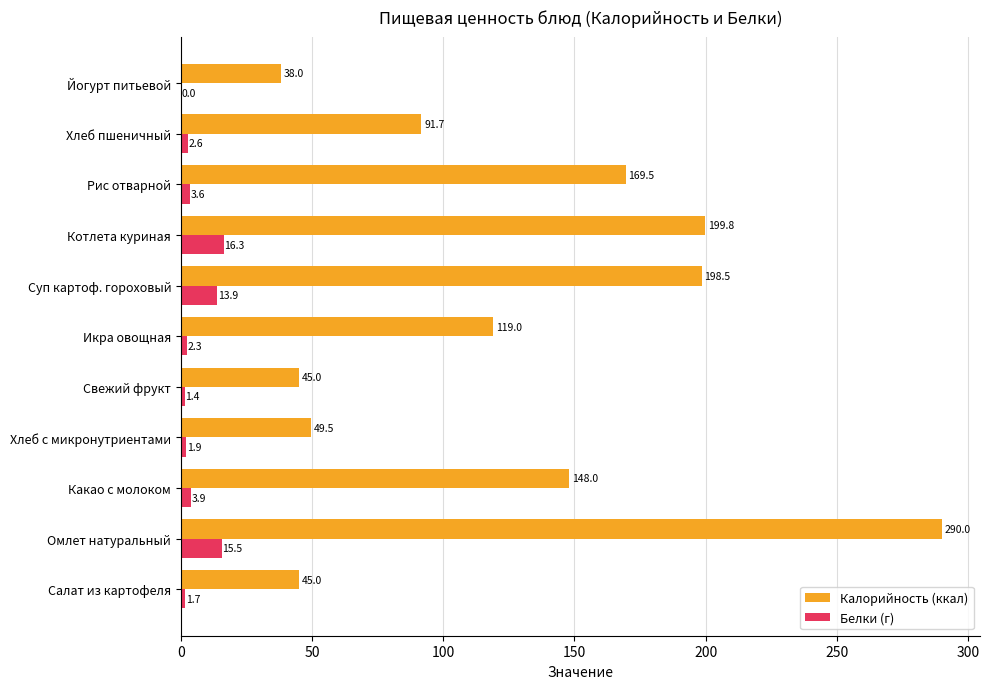

True or false: Белки (г) has a value of 0.0 at Йогурт питьевой.

True